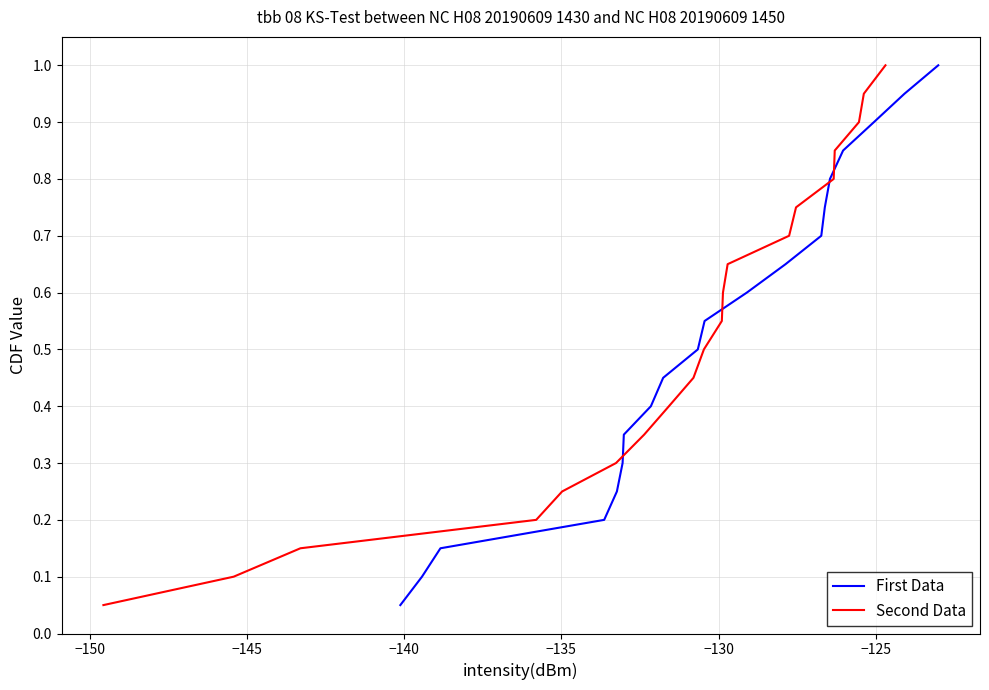

What is the sum of all Second Data values?

10.5